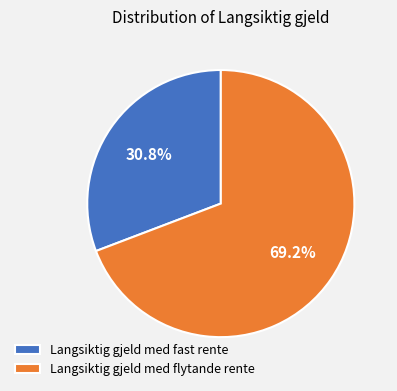

Which category has the smallest portion of the pie?

Langsiktig gjeld med fast rente